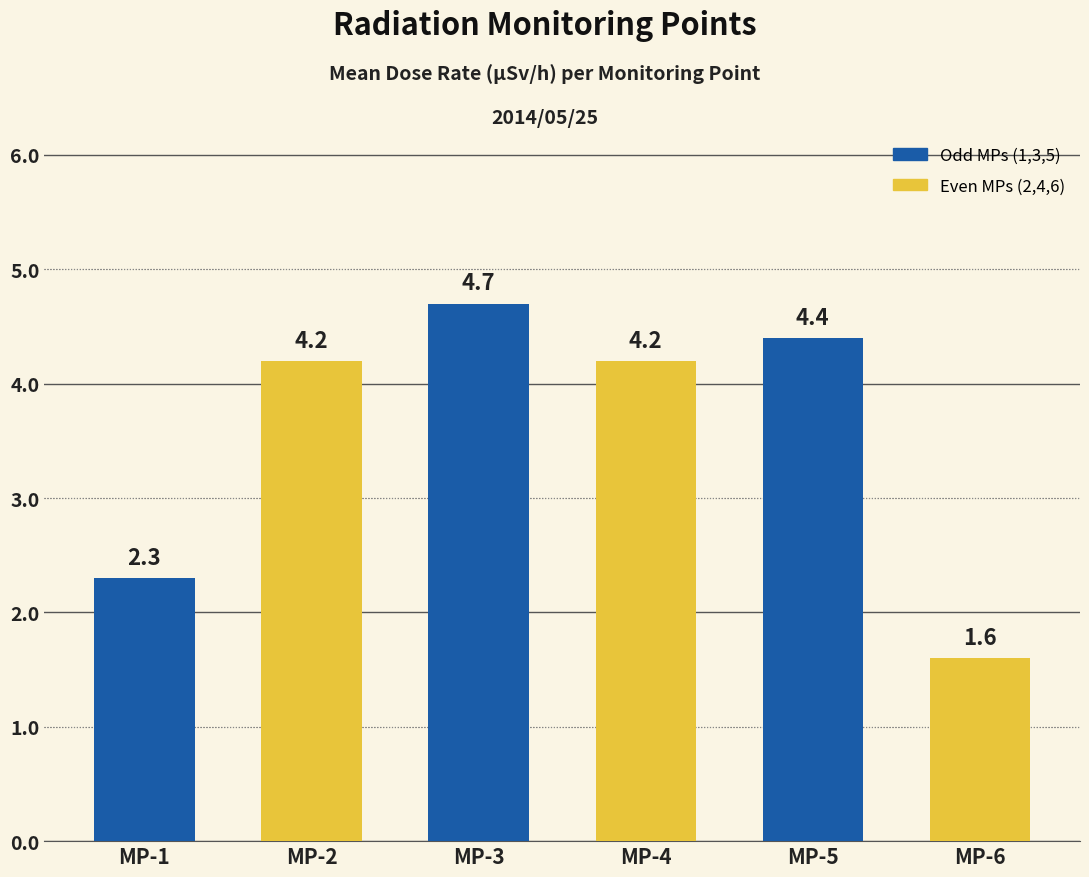

The value at MP-3 is 4.7. True or false?

True